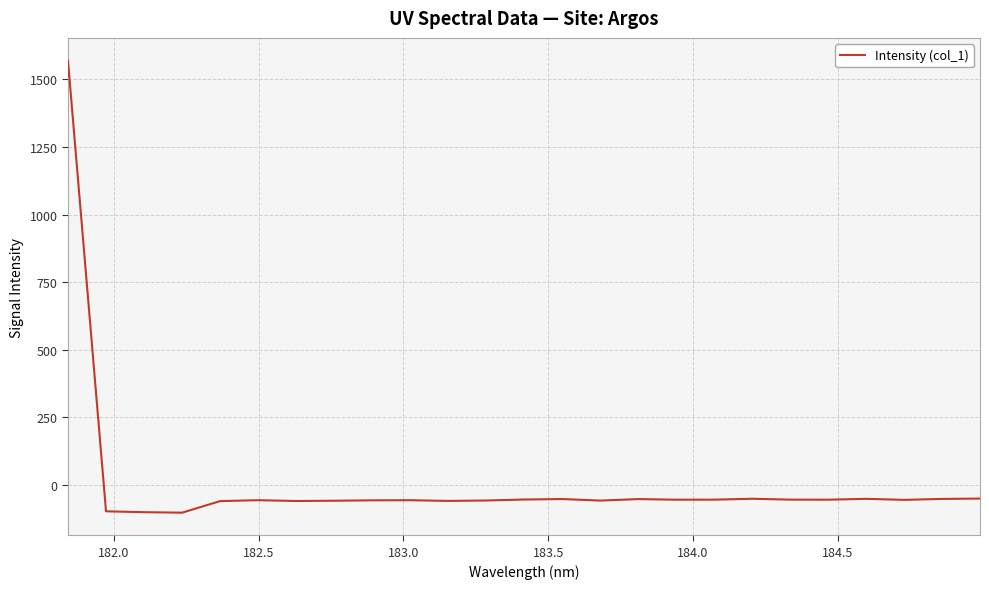

What is the difference between the maximum and minimum values?

1673.3